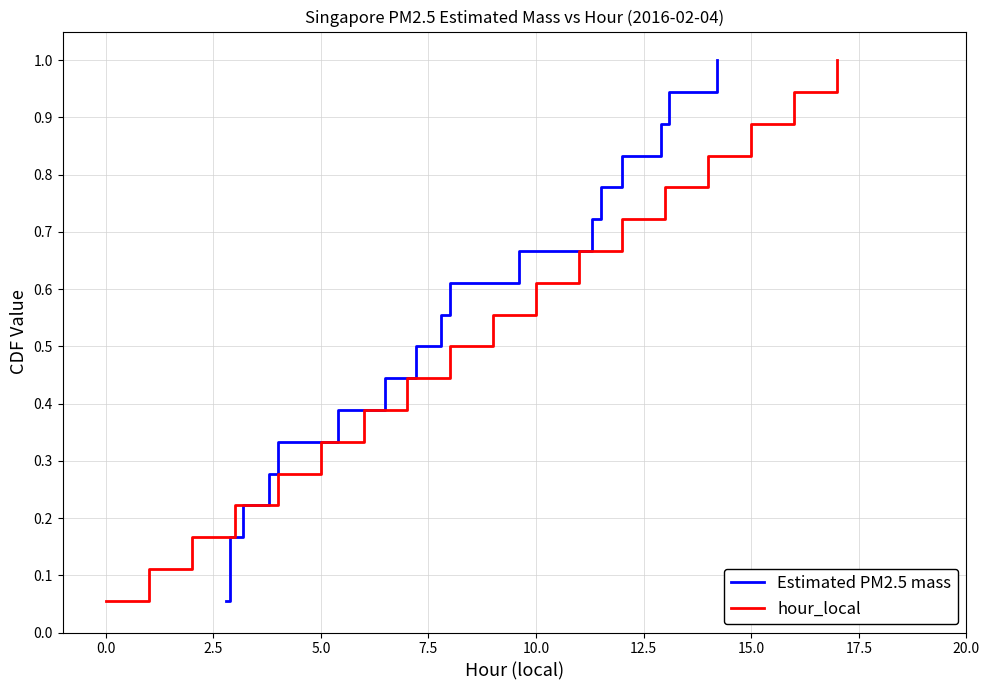

What is the maximum value for hour_local?

1.0